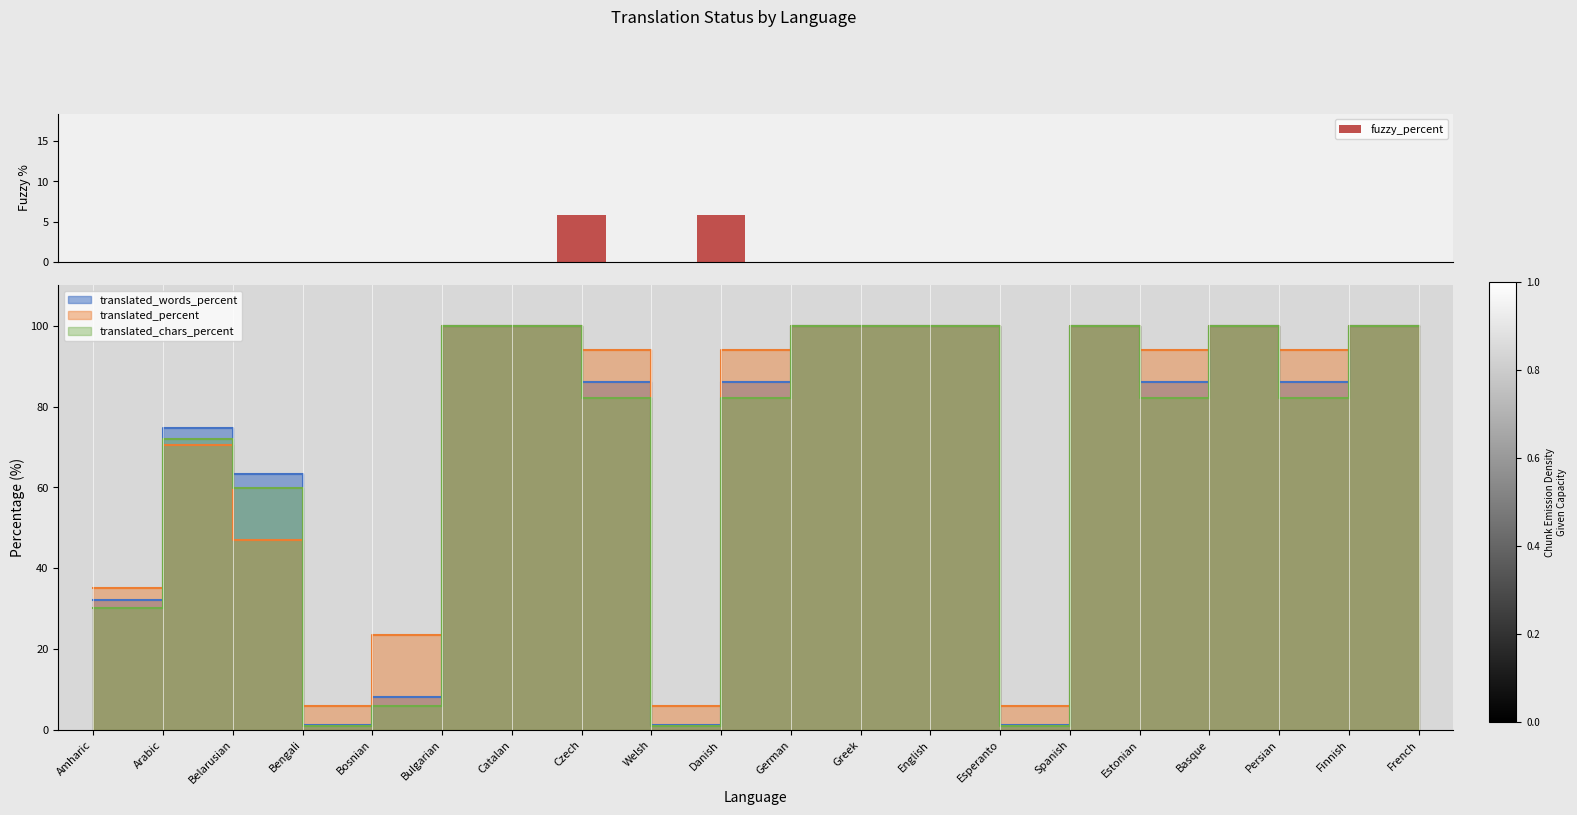

What is the sum of all fuzzy_percent values?

11.6